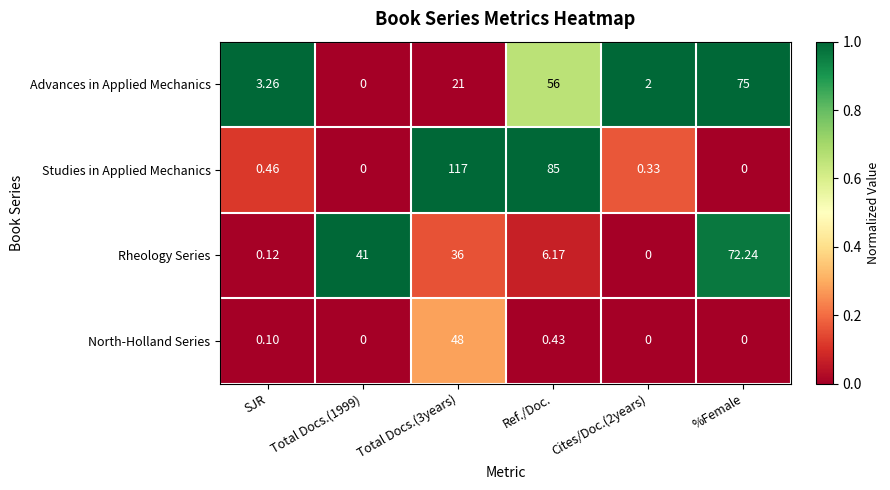

Is the value of Studies in Applied Mechanics at Cites/Doc.(2years) greater than the value of Advances in Applied Mechanics at Total Docs.(1999)?

Yes